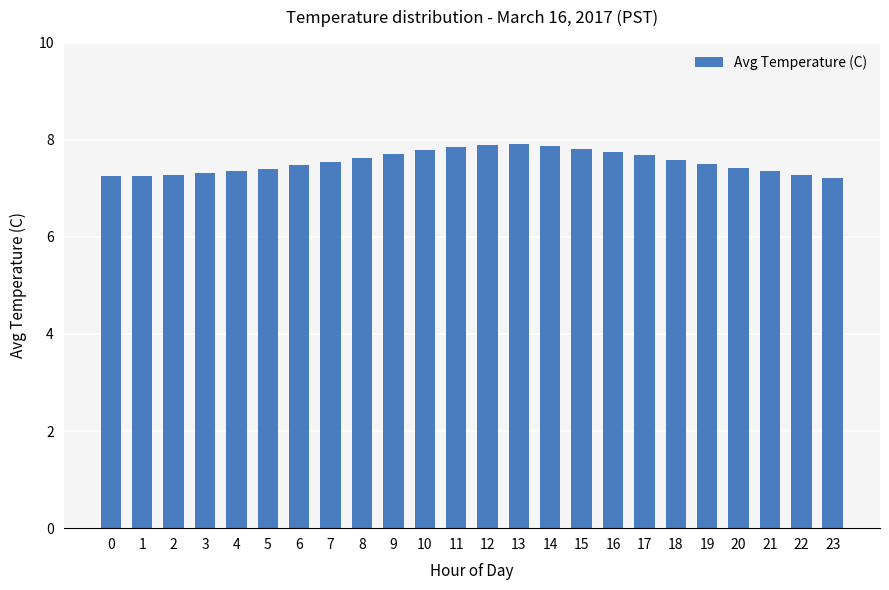

Does the chart contain any negative values?

No